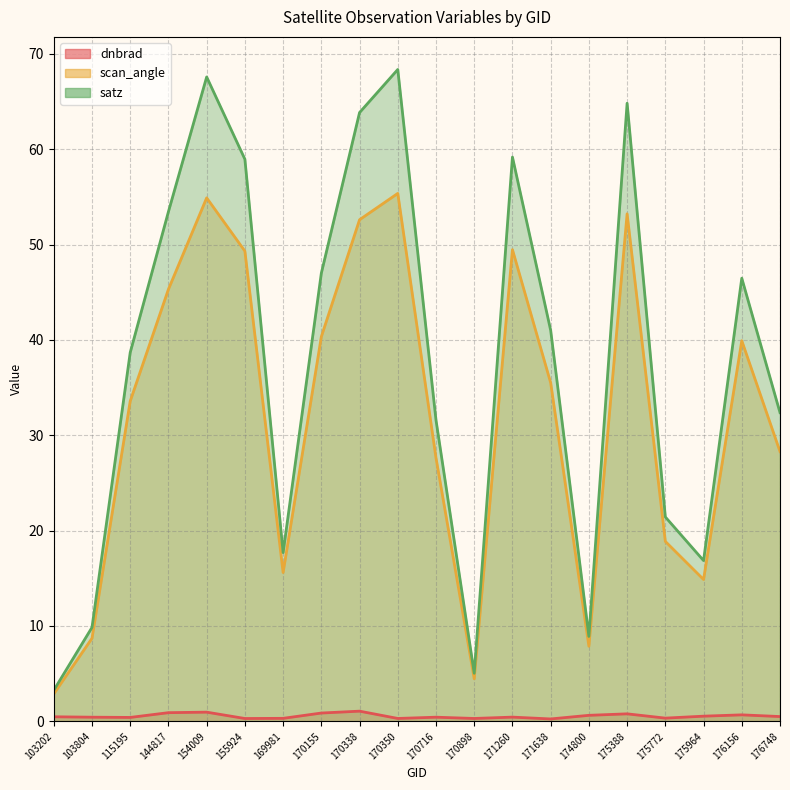

What is the spread (max minus min) of values at 170338?

62.8